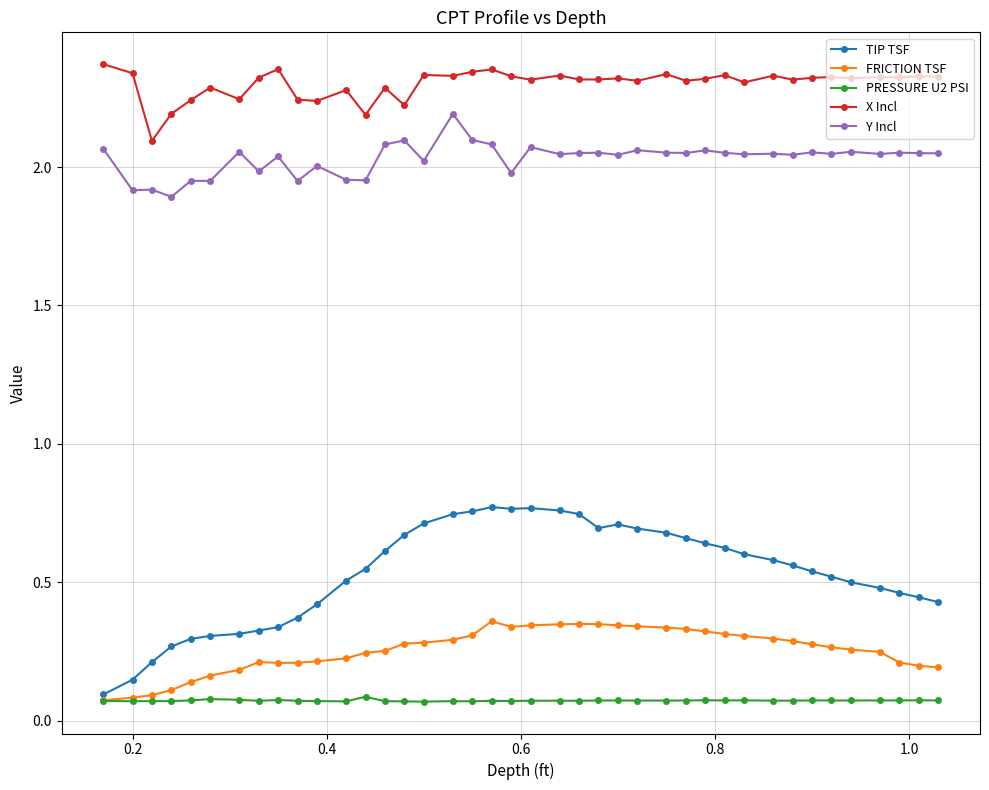

True or false: Y Incl and PRESSURE U2 PSI intersect in this chart.

False